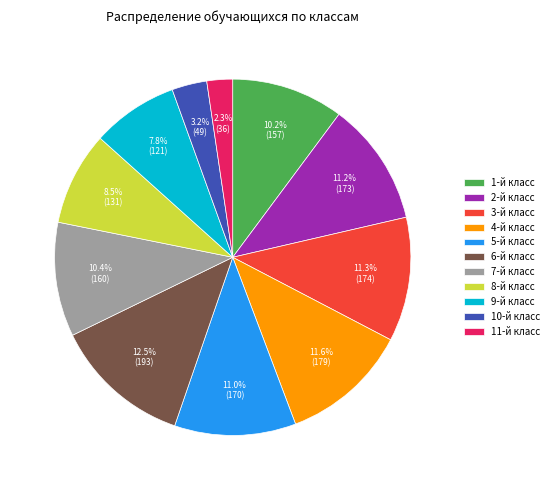

Count the number of slices in the pie.

11